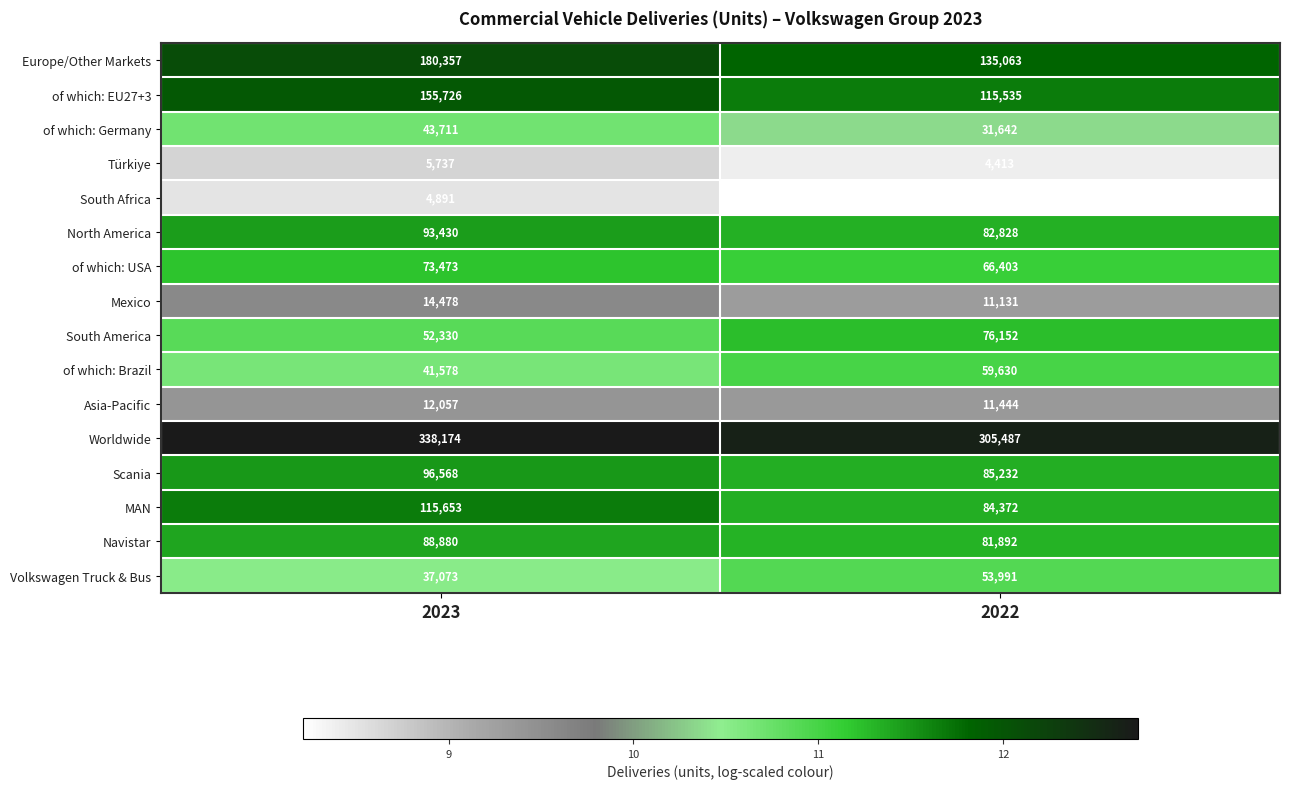

True or false: of which: Brazil has a value of 32519 at 2022.

False